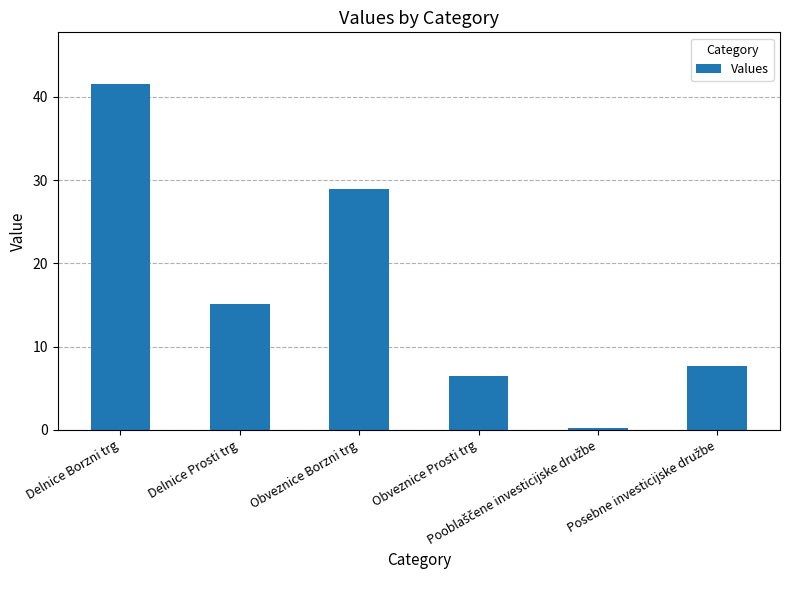

What is the difference between the maximum and minimum values?

41.4